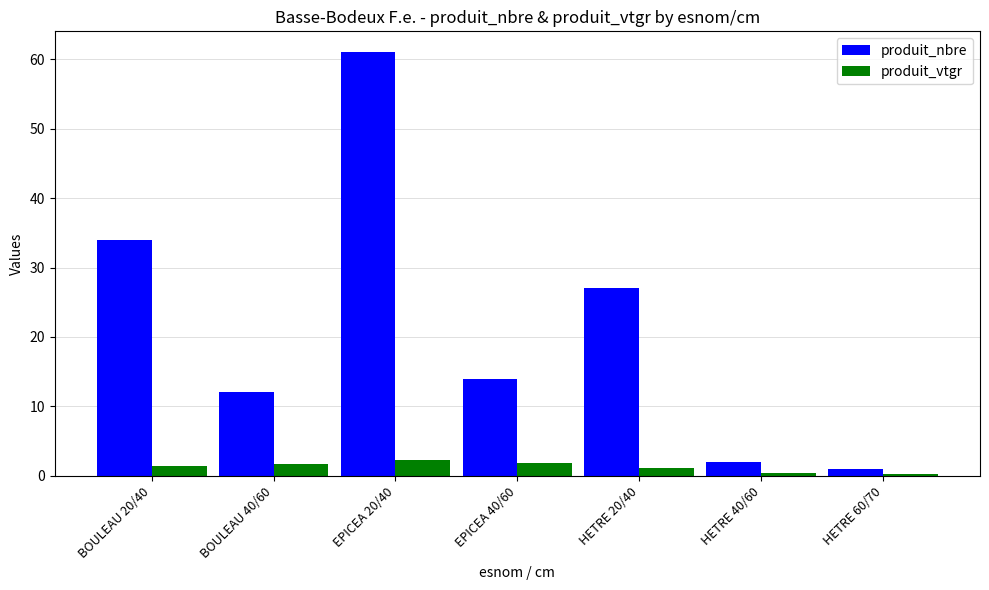

What is the spread (max minus min) of values at HETRE 20/40?

25.9